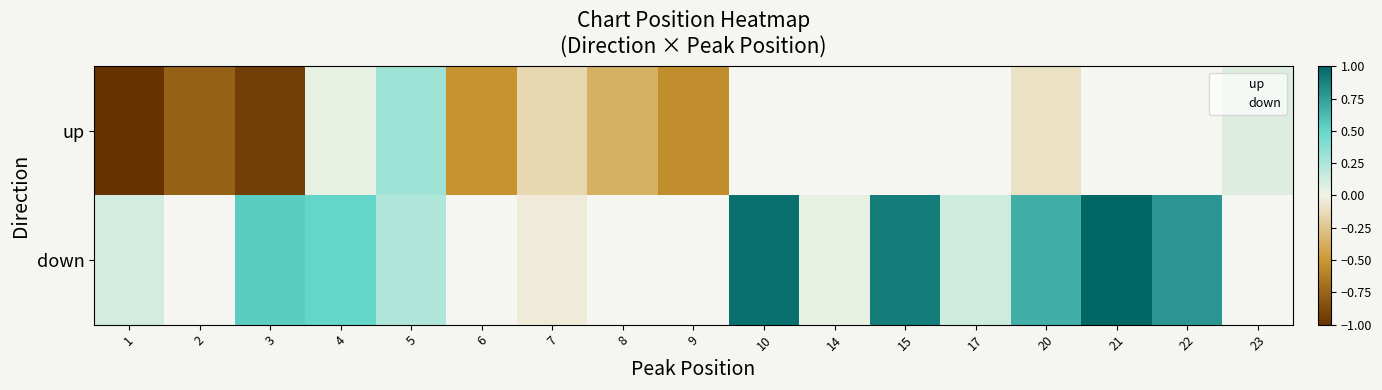

What is the approximate value of up at 23?

0.1